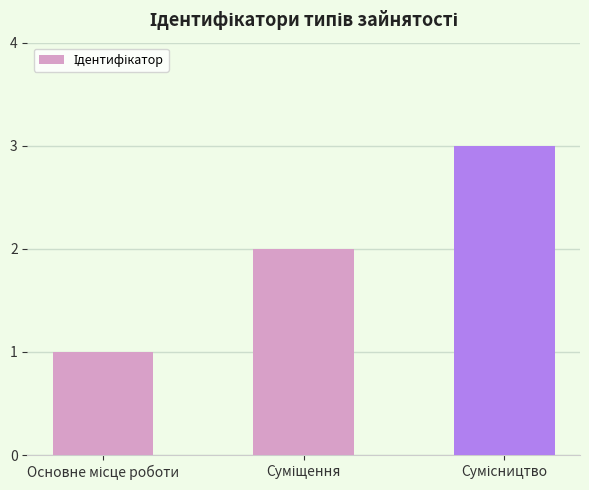

What is the greatest value displayed?

3